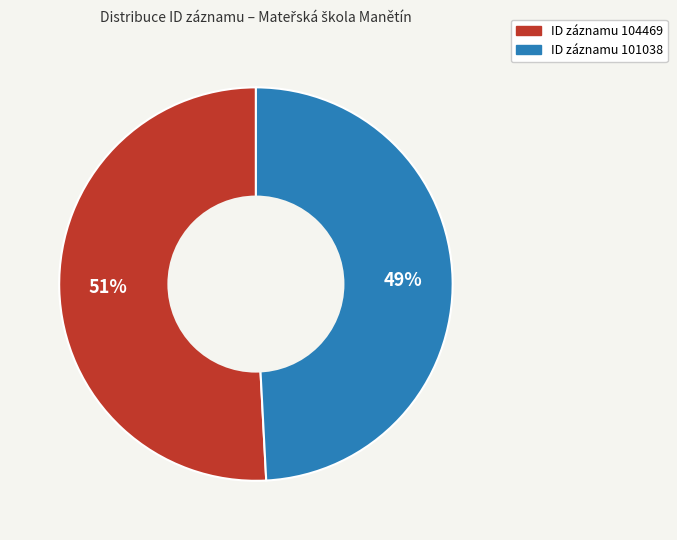

Is there a majority slice in this chart?

Yes